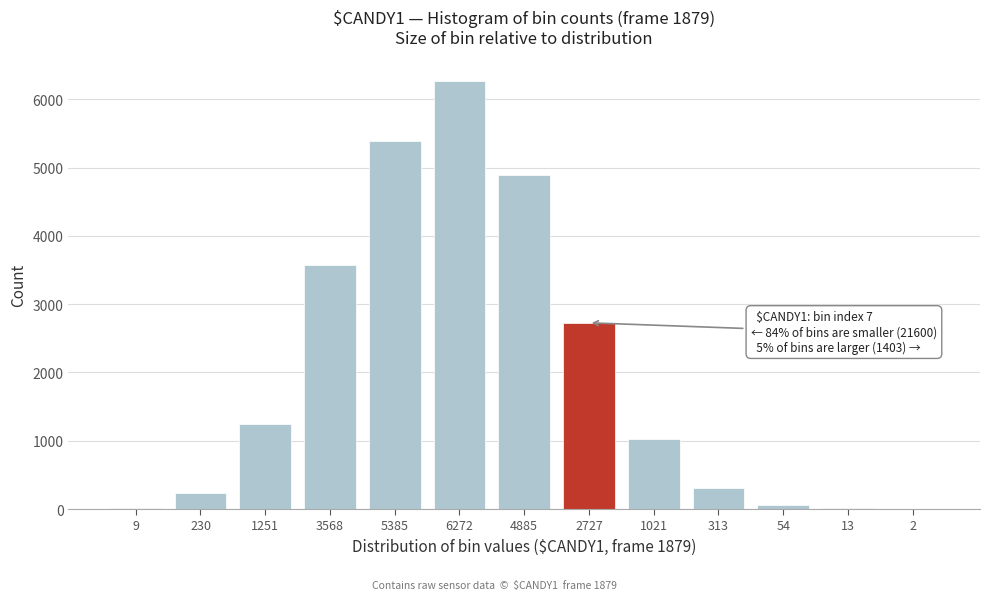

Which category has the highest value across all series?

6272